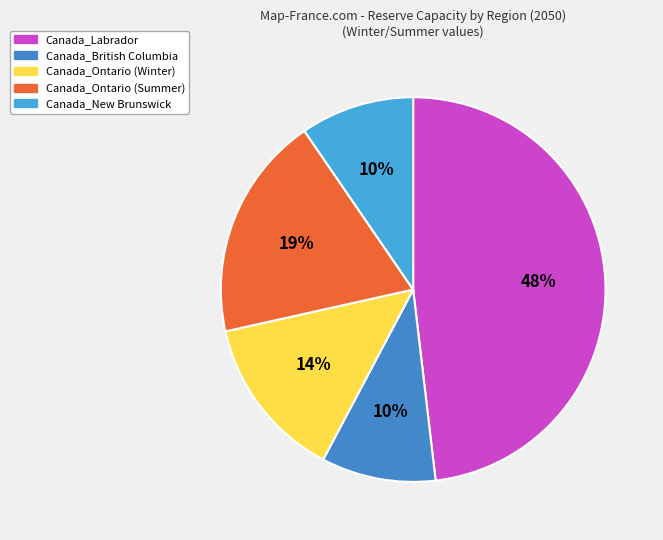

The Canada_Ontario (Summer) slice represents 19% of the pie. True or false?

True